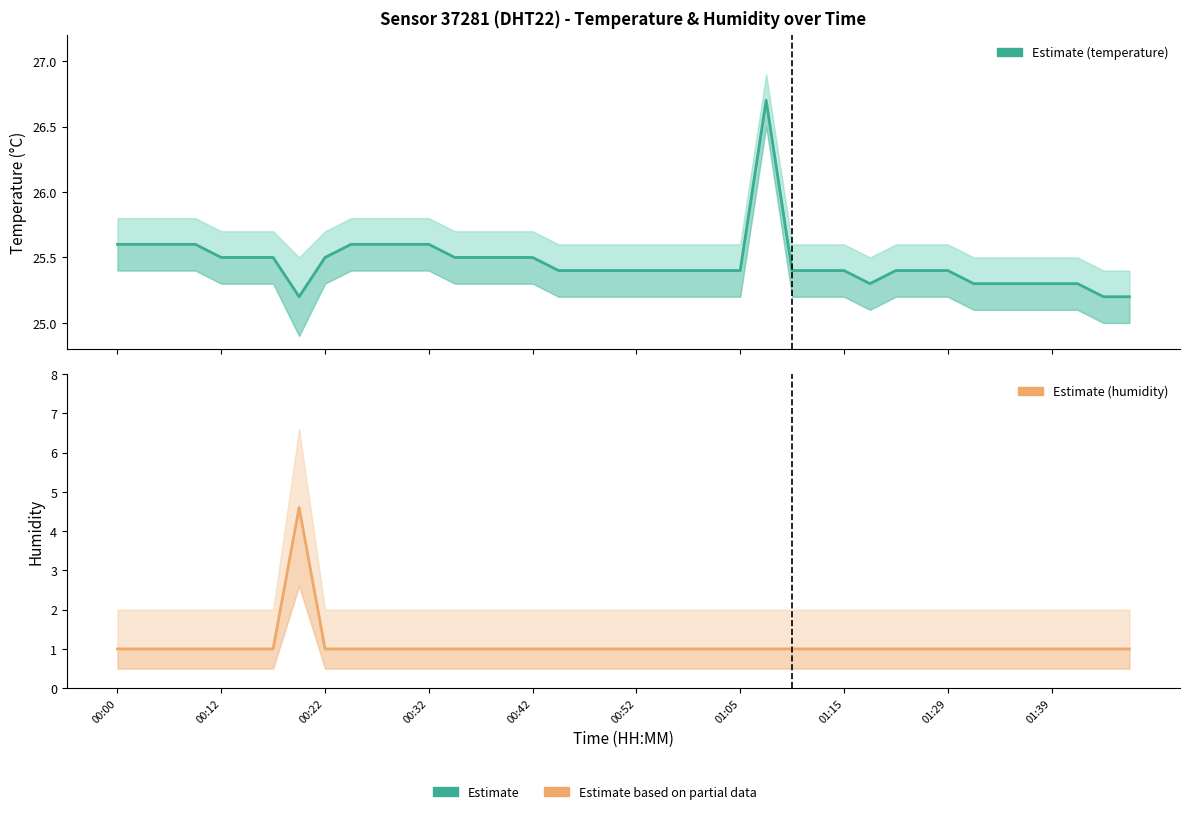

What is the value of the humidity point at the 28th from the left?

1.0